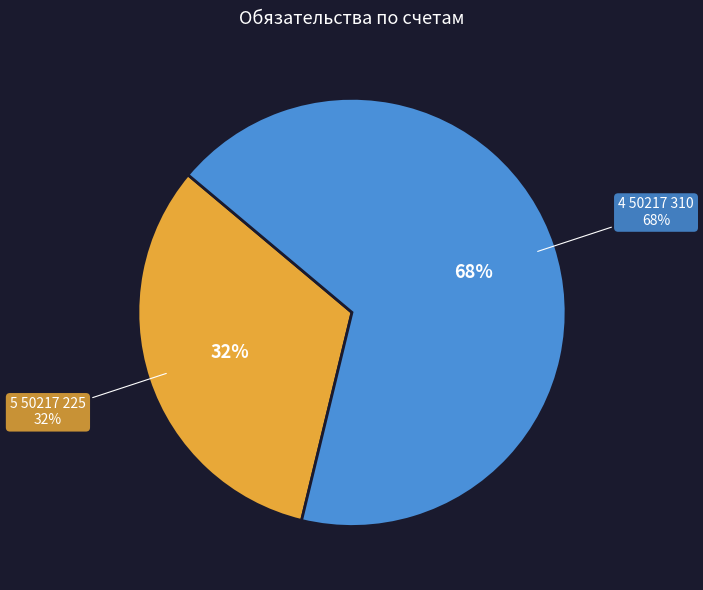

Which slice is the smallest?

5 50217 225